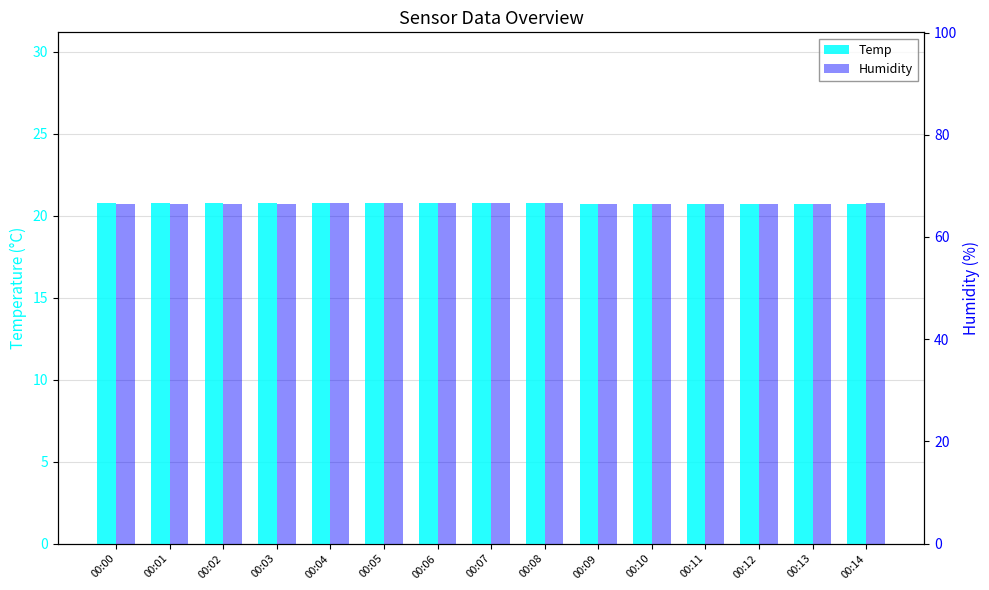

Which series has the largest range (max minus min)?

Humidity